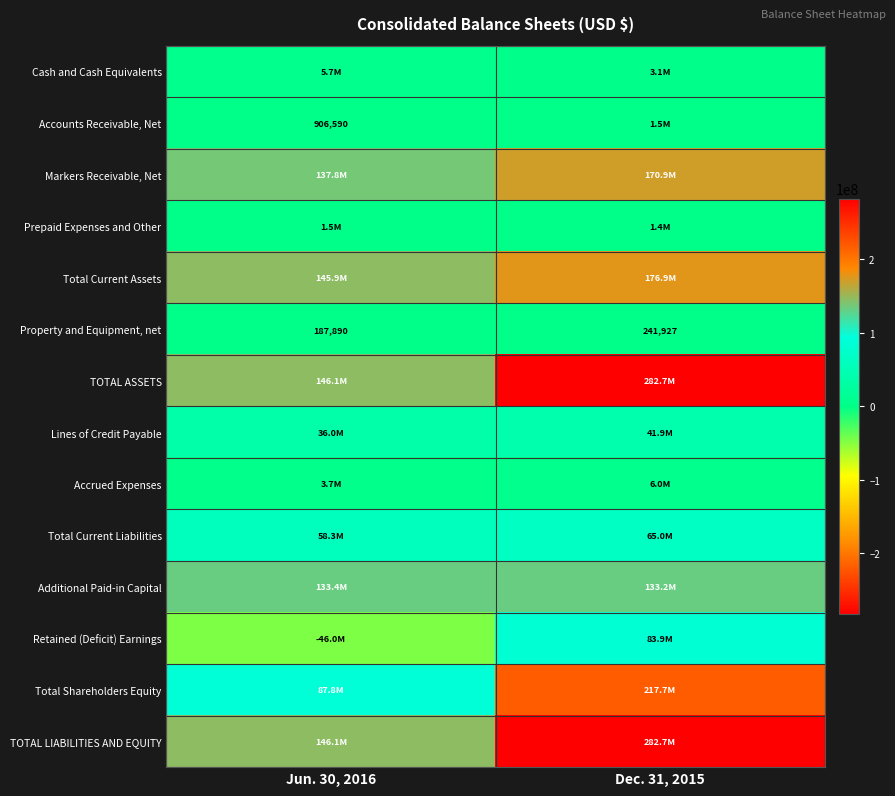

Which label corresponds to the largest value in the chart?

Dec. 31, 2015